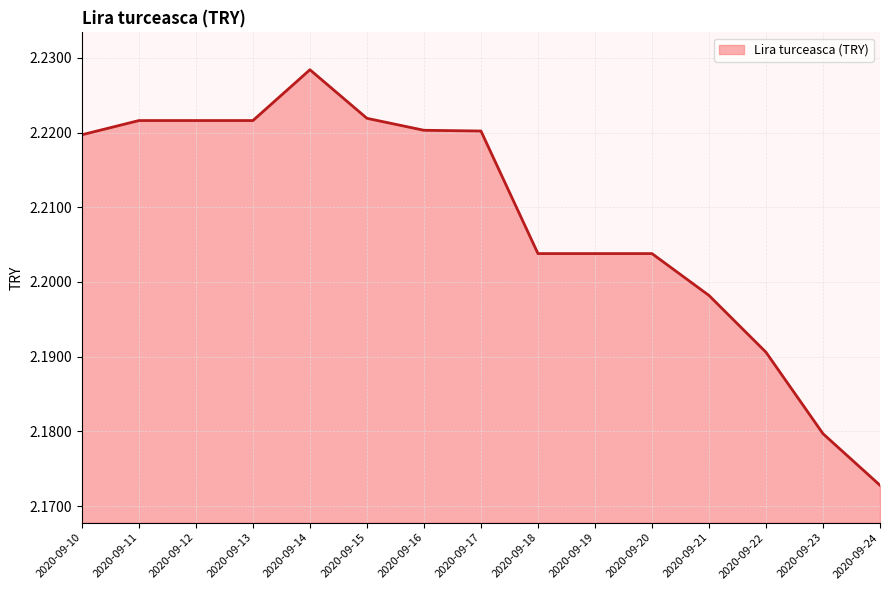

True or false: there are more than 0 points higher than both neighbors.

True